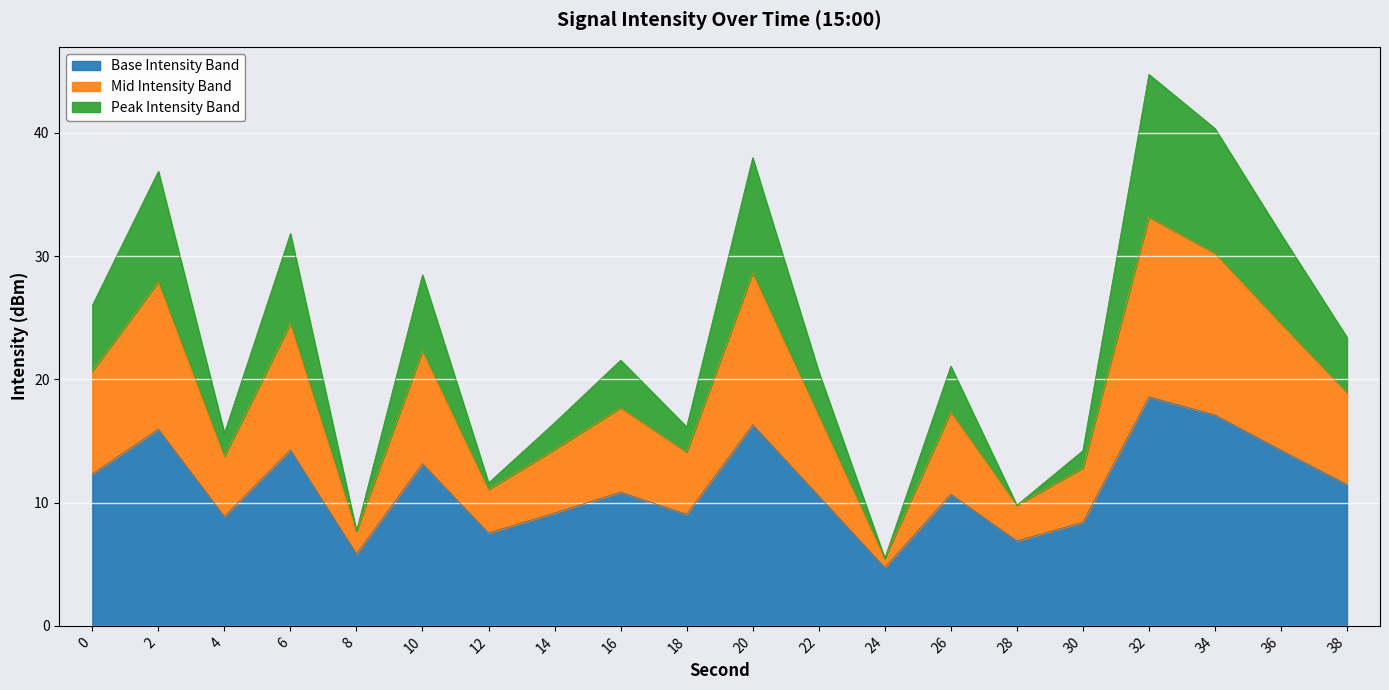

What is the value of the 6th point from the left?

13.2